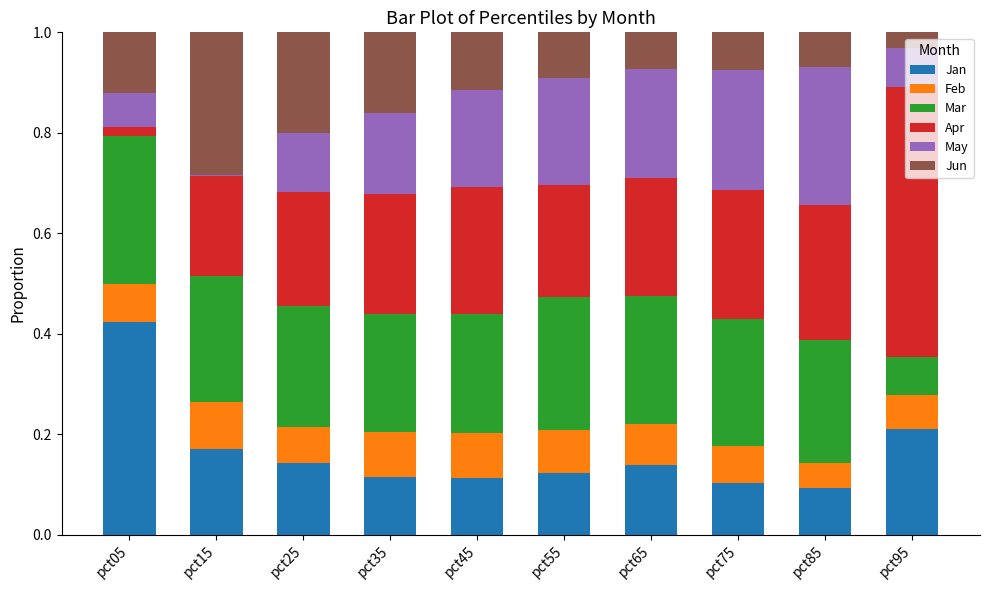

What is the total value across all series at pct55?

1.0